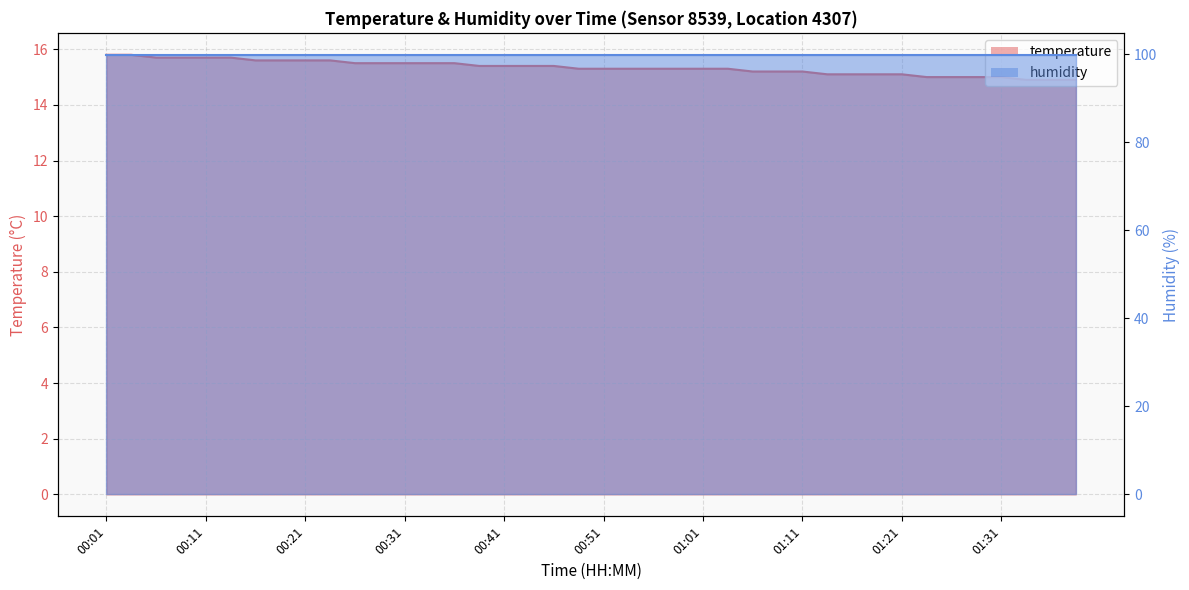

What is the label of the 12th point from the left?

00:28